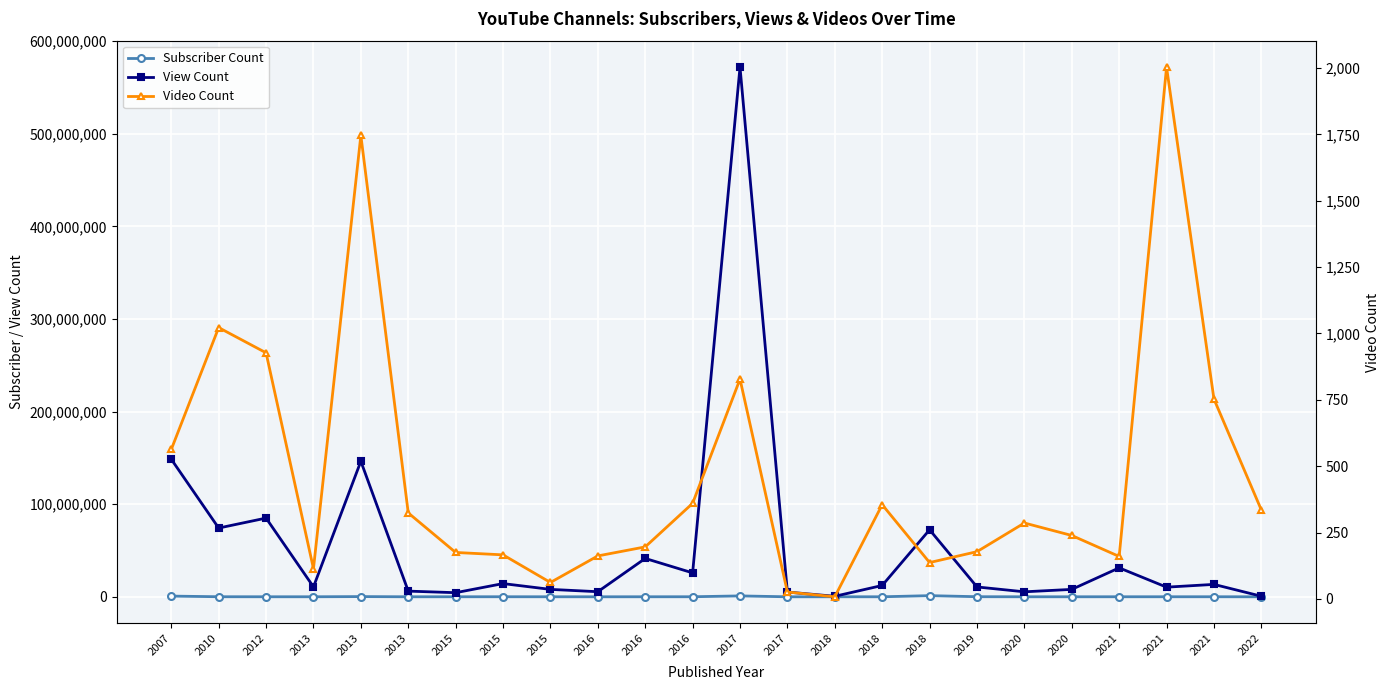

Is it true that View Count equals 193121 at 2022?

False